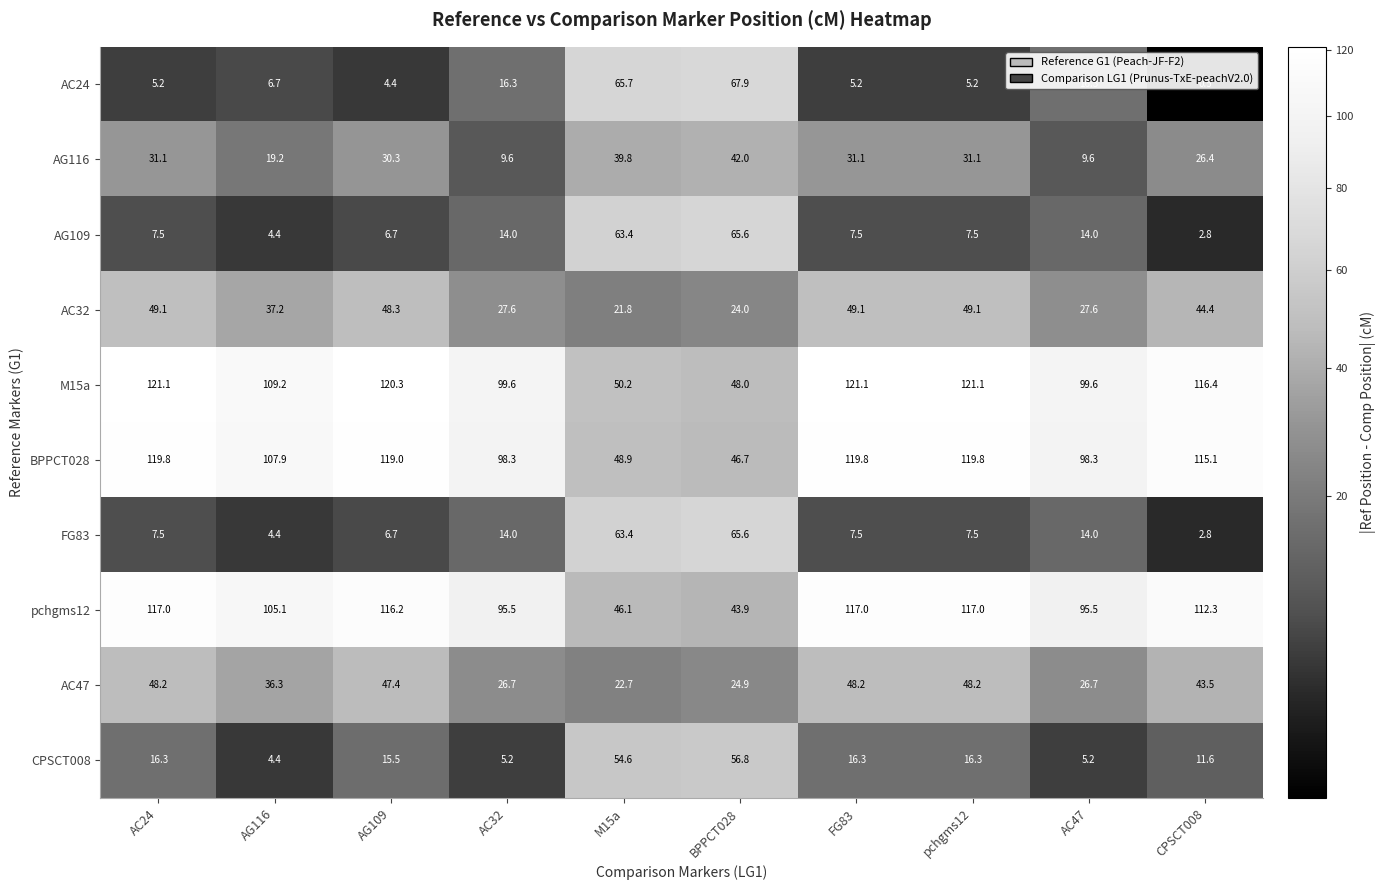

Where does the AC24 series first go above 6?

AG116